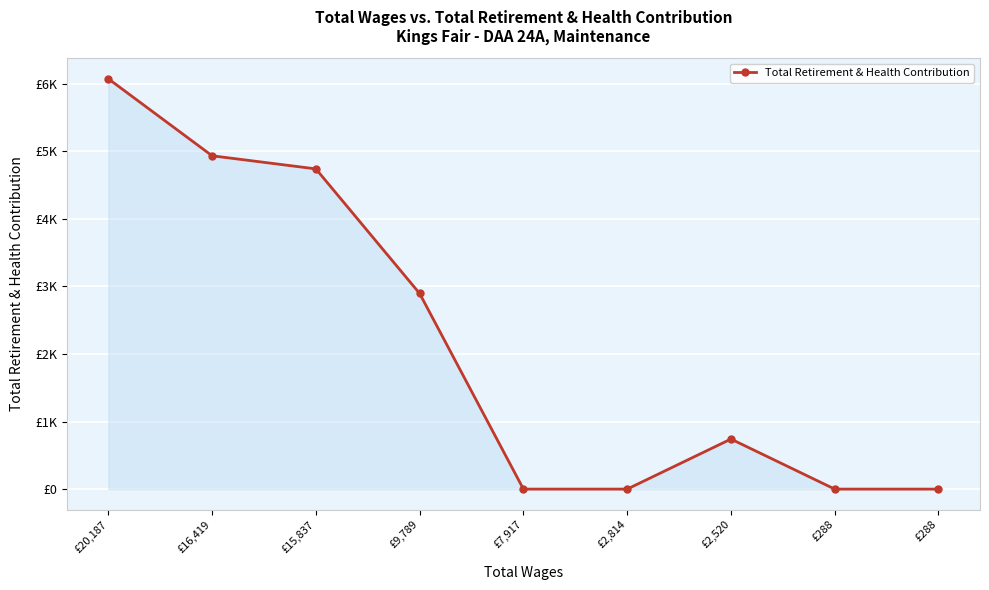

List the labels in order of value, largest first.

£20,187, £16,419, £15,837, £9,789, £2,520, £7,917, £2,814, £288, £288